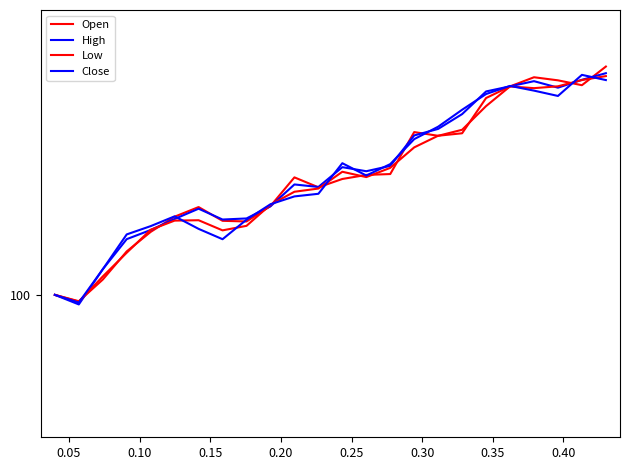

Does the chart have visible grid lines?

No